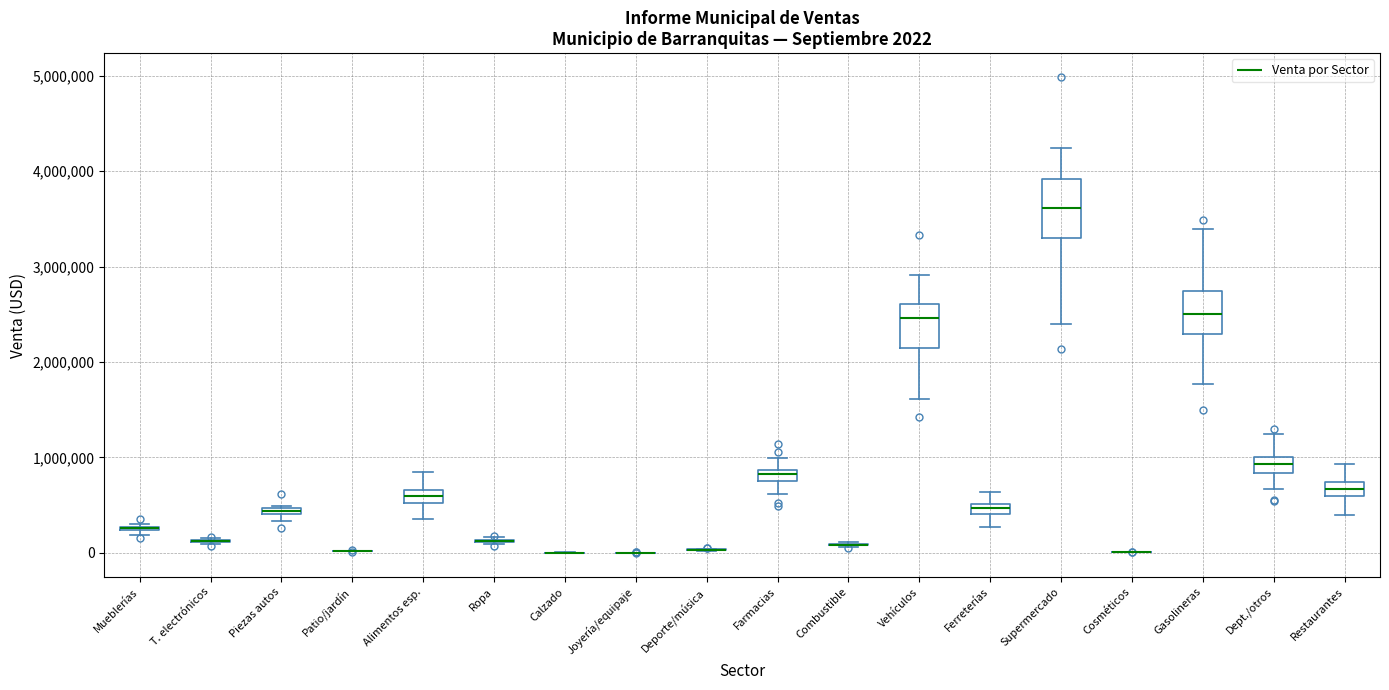

Which box is the tallest, from its lower edge to its upper edge?

Supermercado